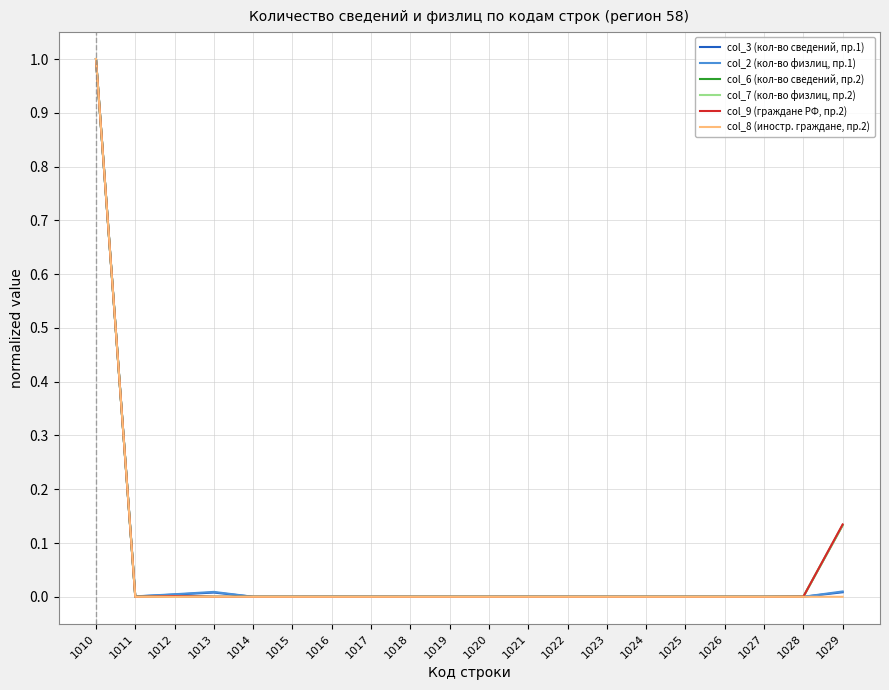

Which category has the highest value in the col_6 (кол-во сведений, пр.2) series?

1010